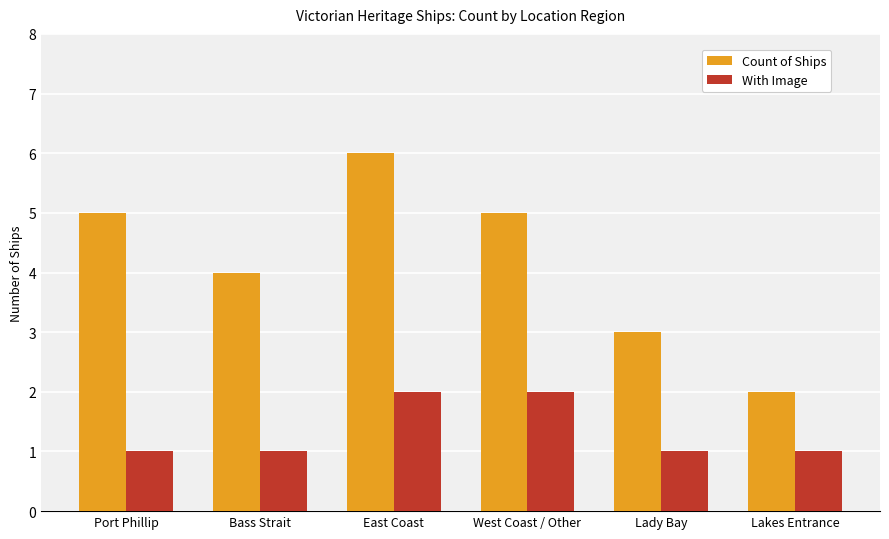

Reading left to right, transcribe all the data shown in this chart.

Count of Ships: 5	4	6	5	3	2
With Image: 1	1	2	2	1	1